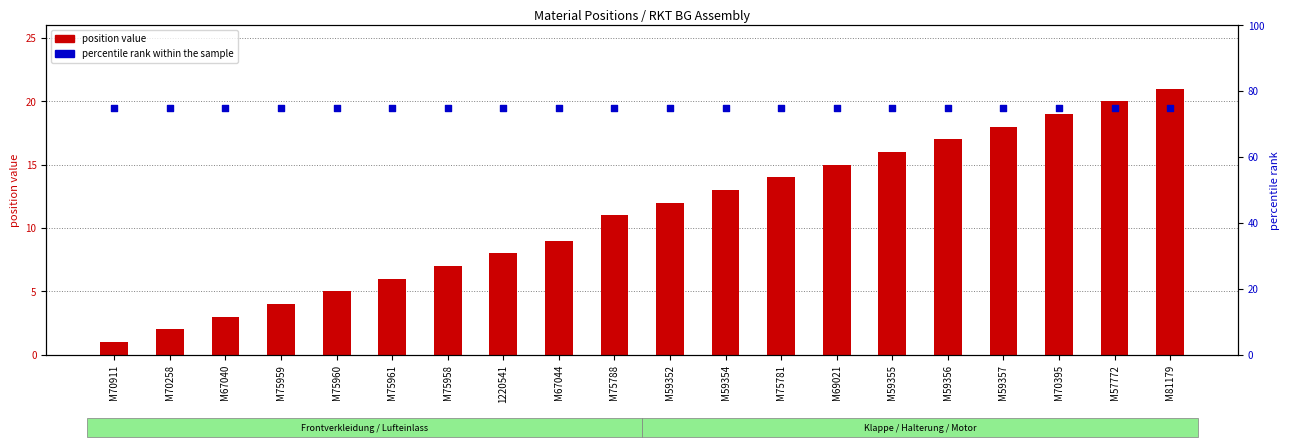

Which series contains the lowest Y value?

position value